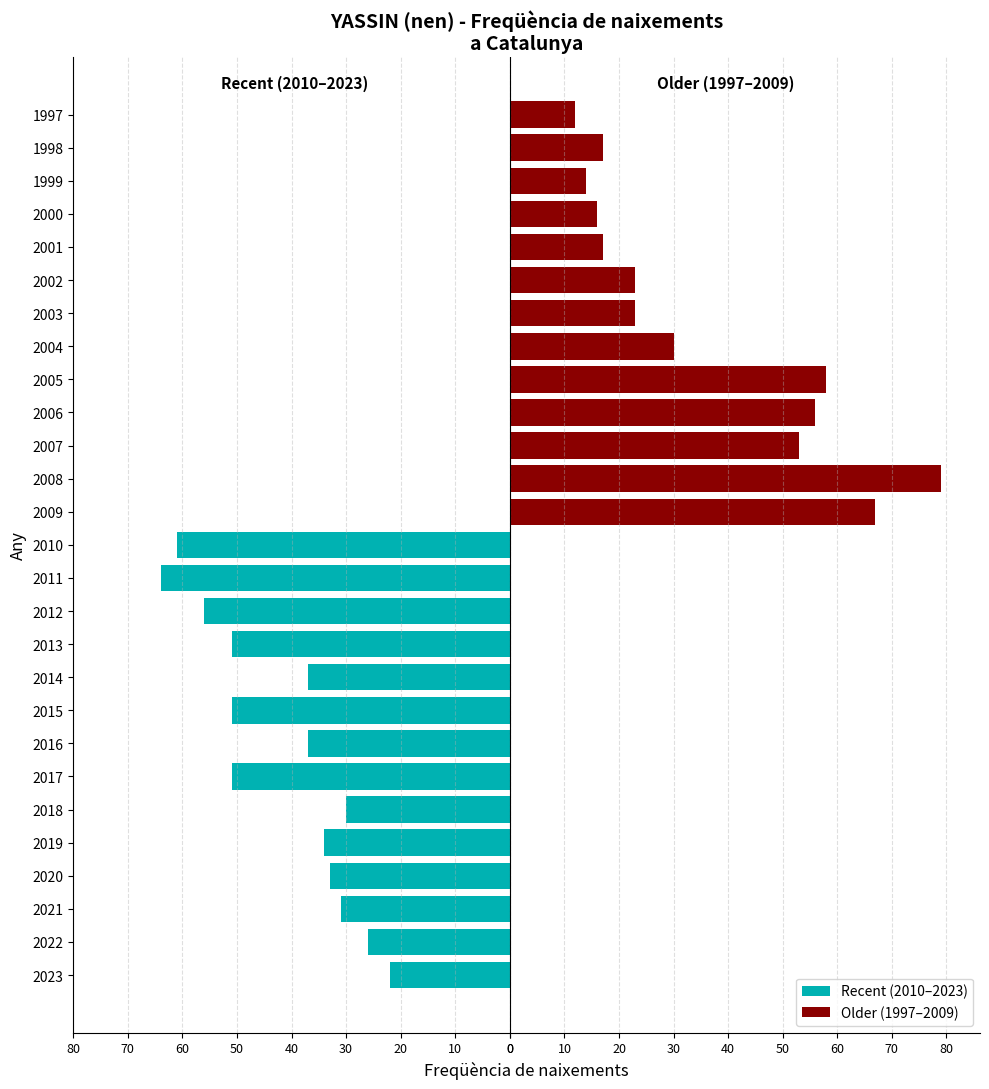

Between 2021 and 1999, which series saw the biggest shift?

Recent (2010–2023)